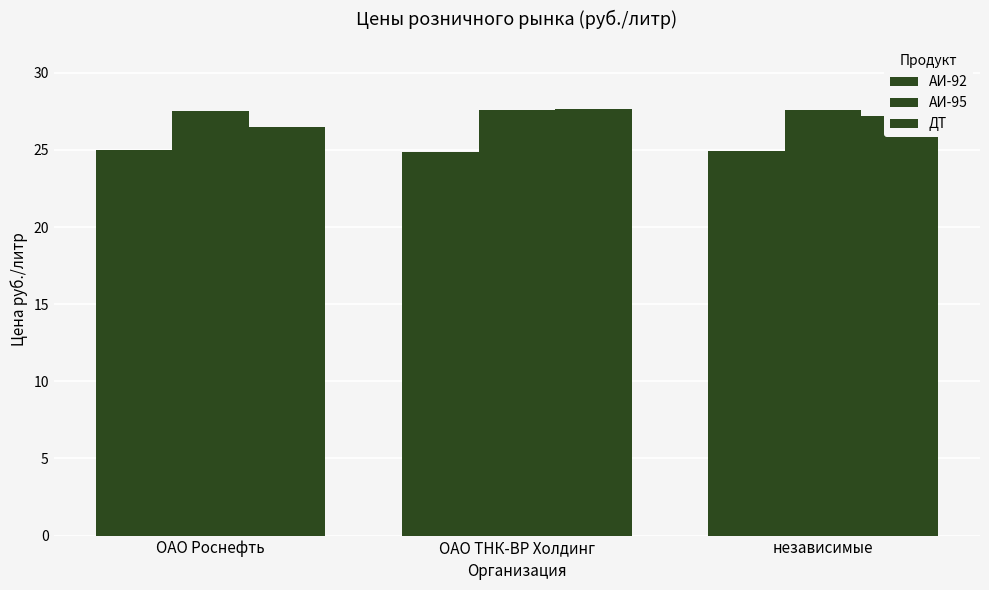

Does the chart contain stacked bars?

No